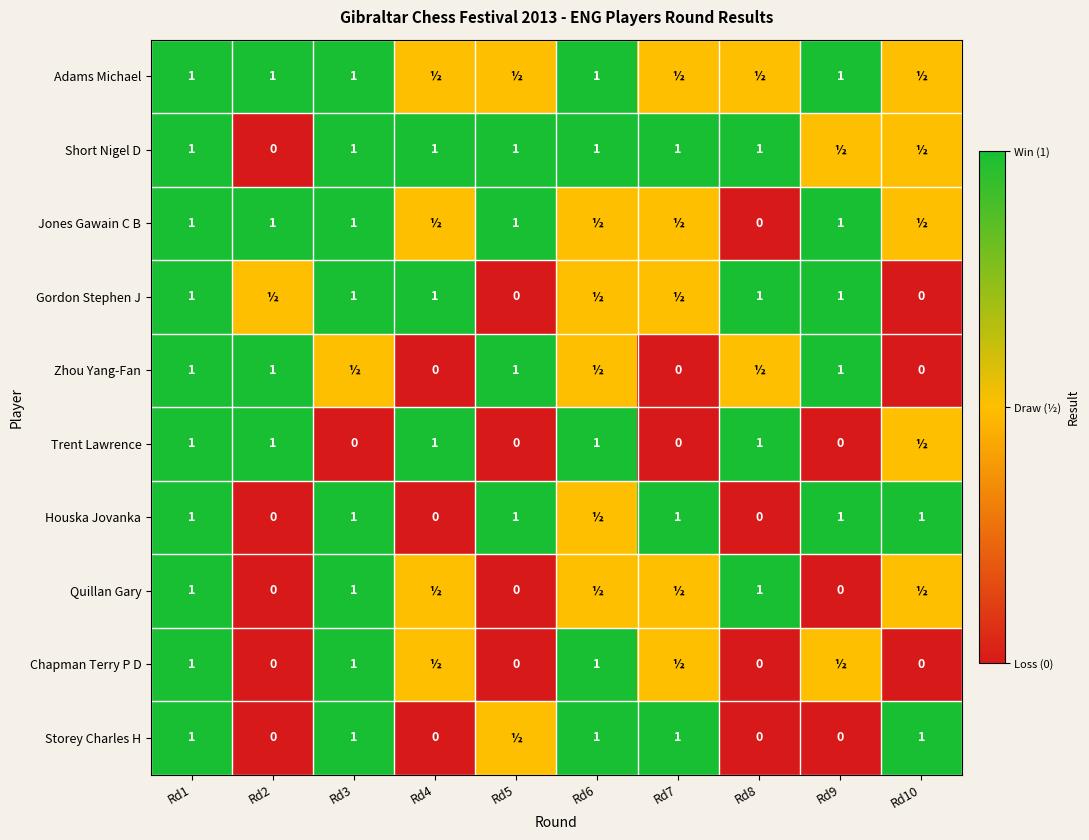

True or false: Zhou Yang-Fan has a value of 0.6 at Rd5.

False